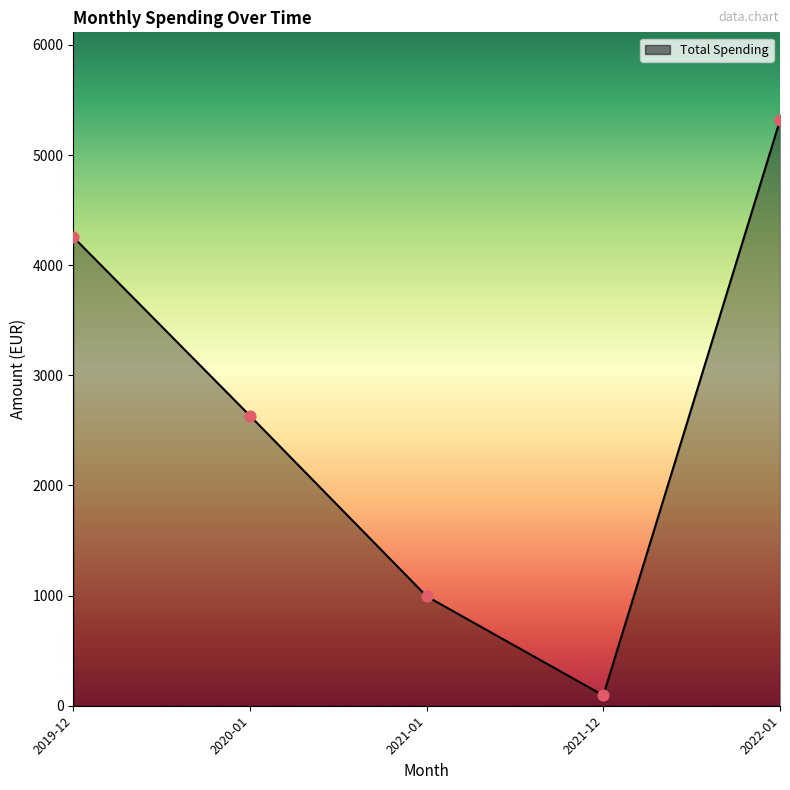

What is the change in value from 2019-12 to 2021-01?

-3261.9